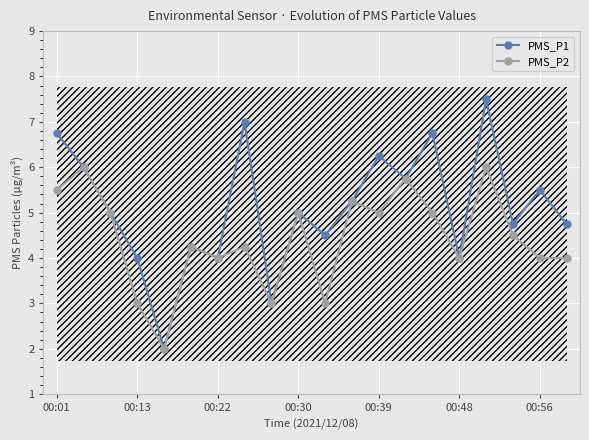

True or false: PMS_P1 has more than 0 interior local peaks.

True